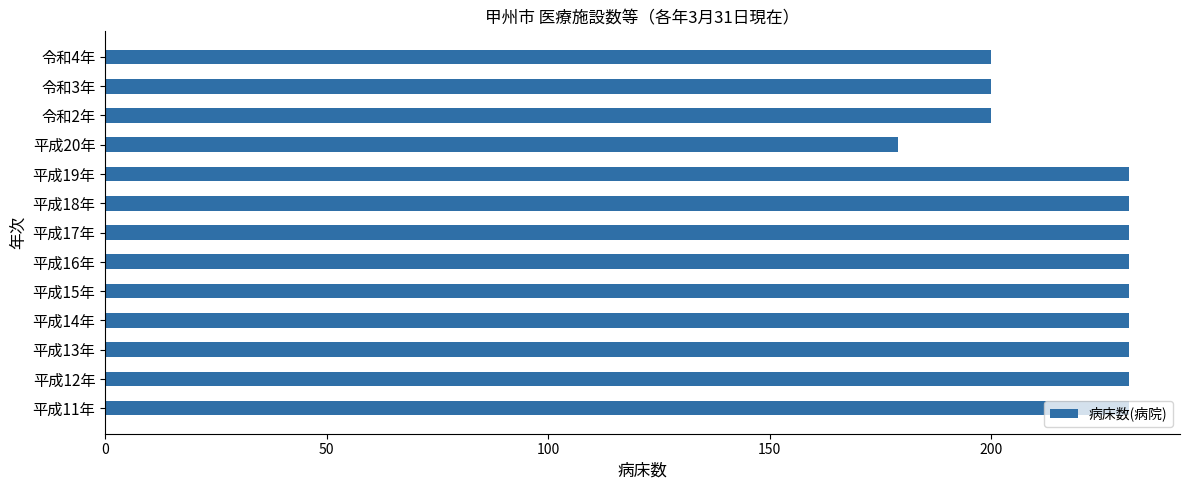

What is the minimum value shown in the chart?

179